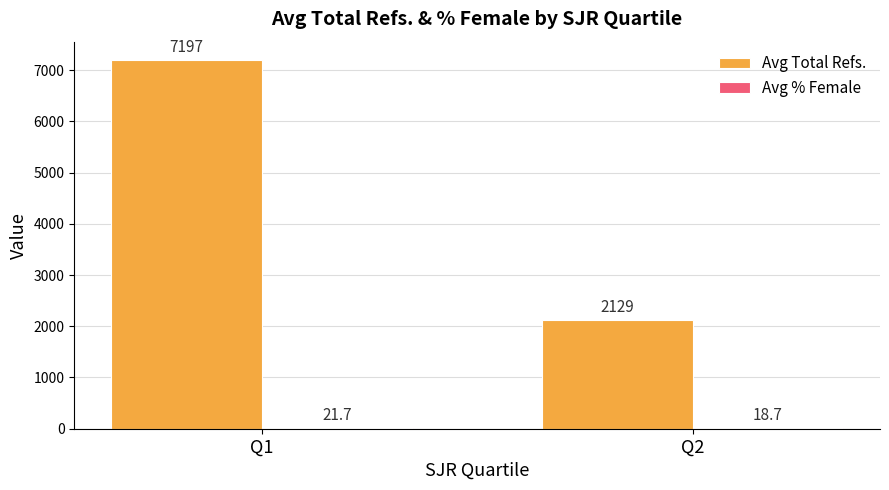

True or false: Avg Total Refs. has a value of 7196.5 at Q1.

True